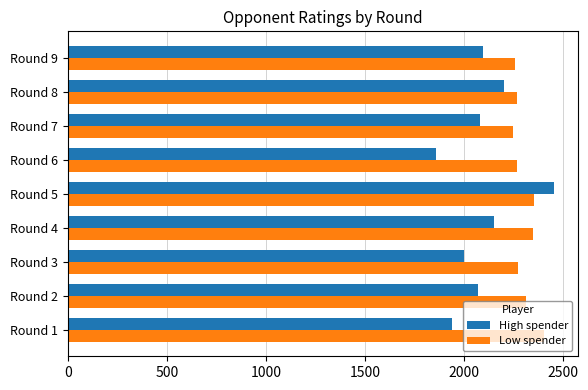

At which category does the chart reach its peak across all series?

Round 5